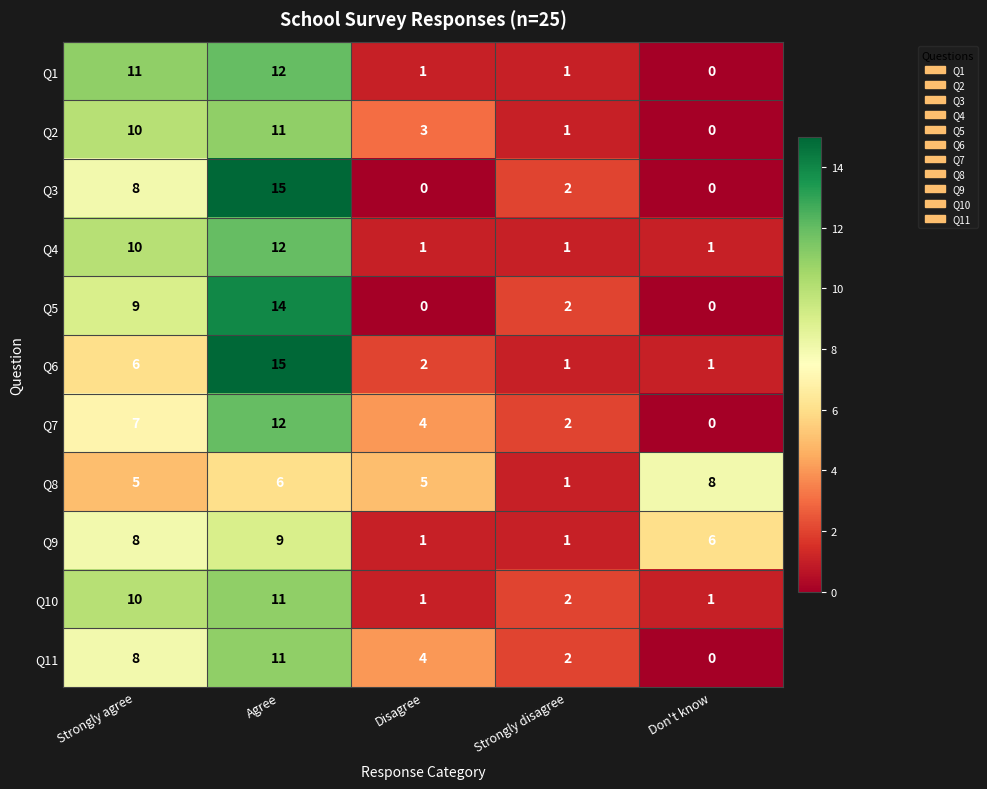

Which category has the highest value in the Q8 series?

Don't know